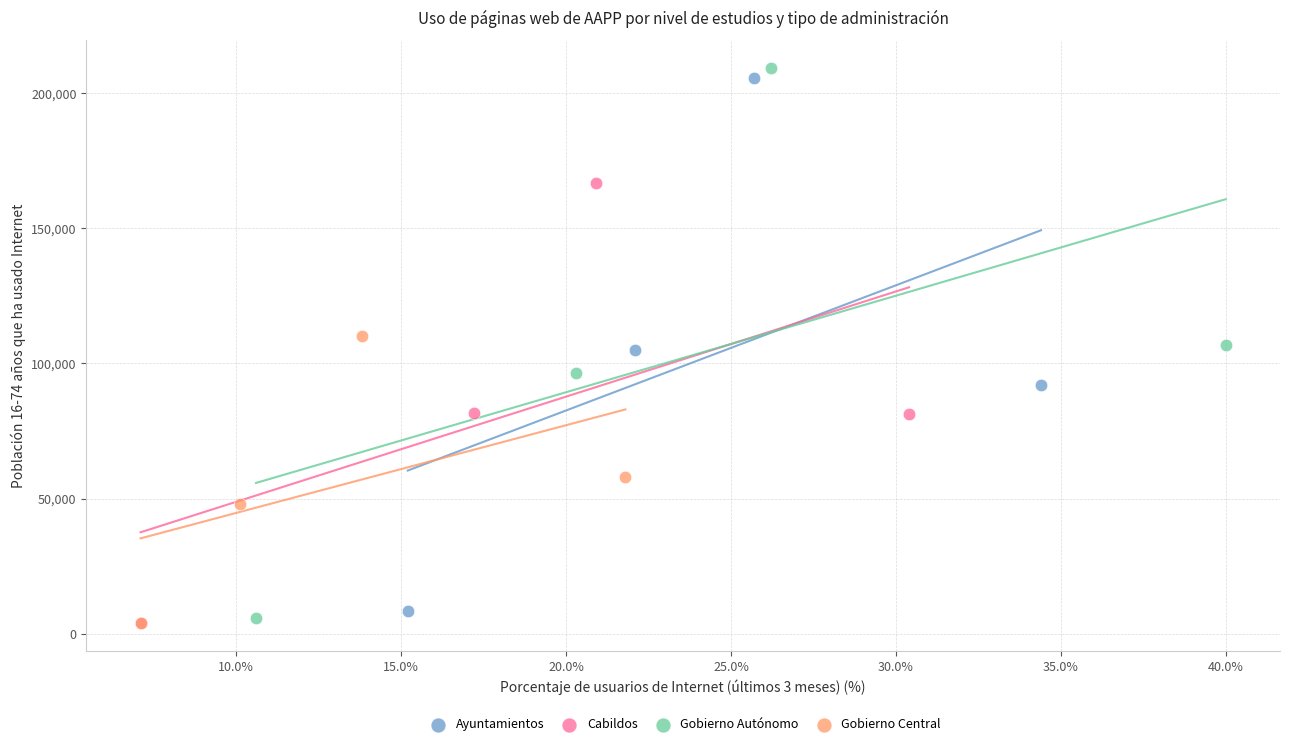

What are all the series names shown in the legend?

Ayuntamientos, Cabildos, Gobierno Autónomo, Gobierno Central